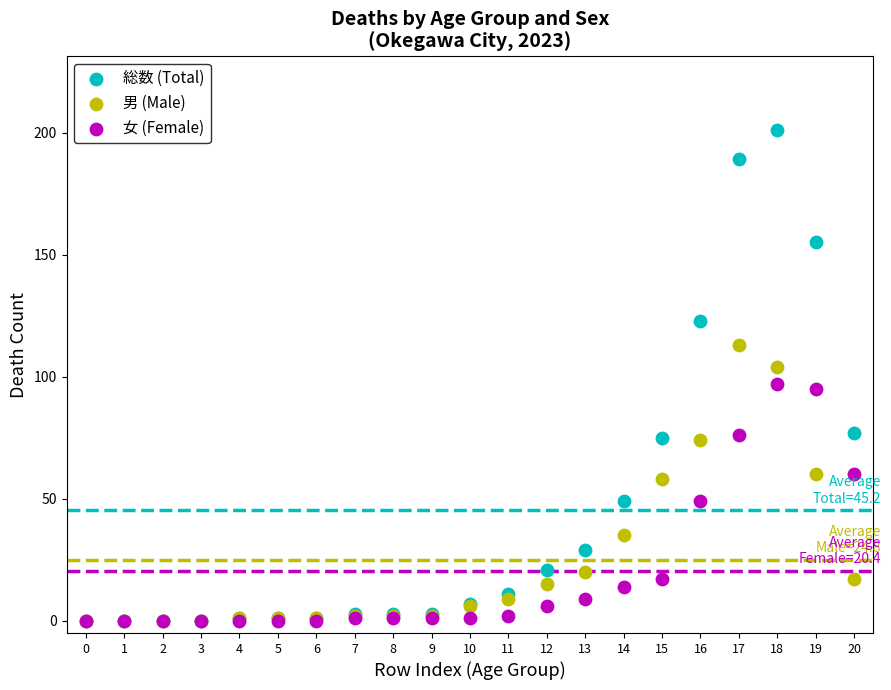

What are all the series names shown in the legend?

総数 (Total), 男 (Male), 女 (Female)